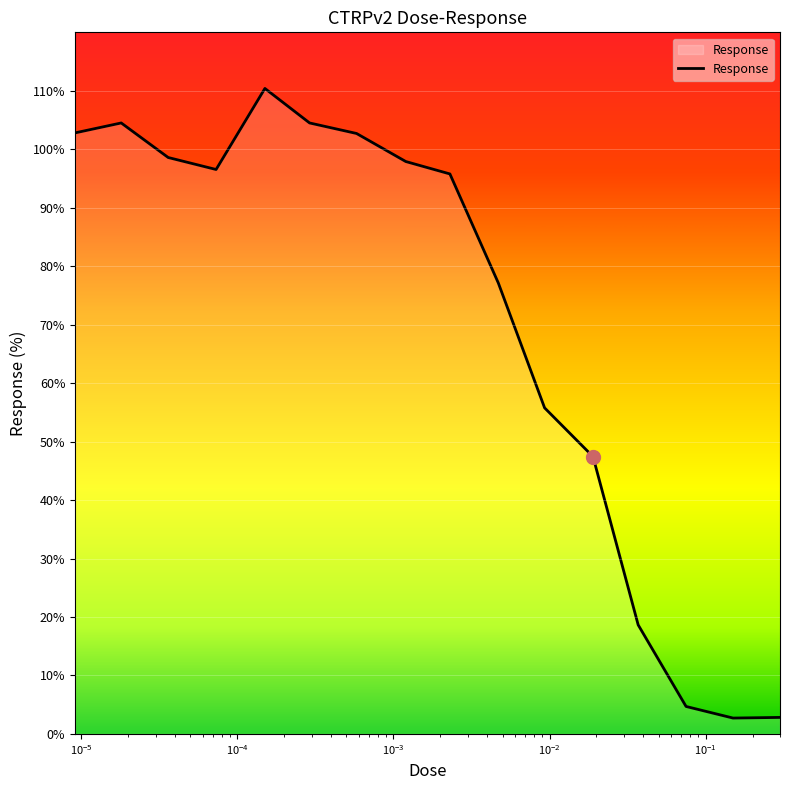

What is the minimum value shown in the chart?

2.7